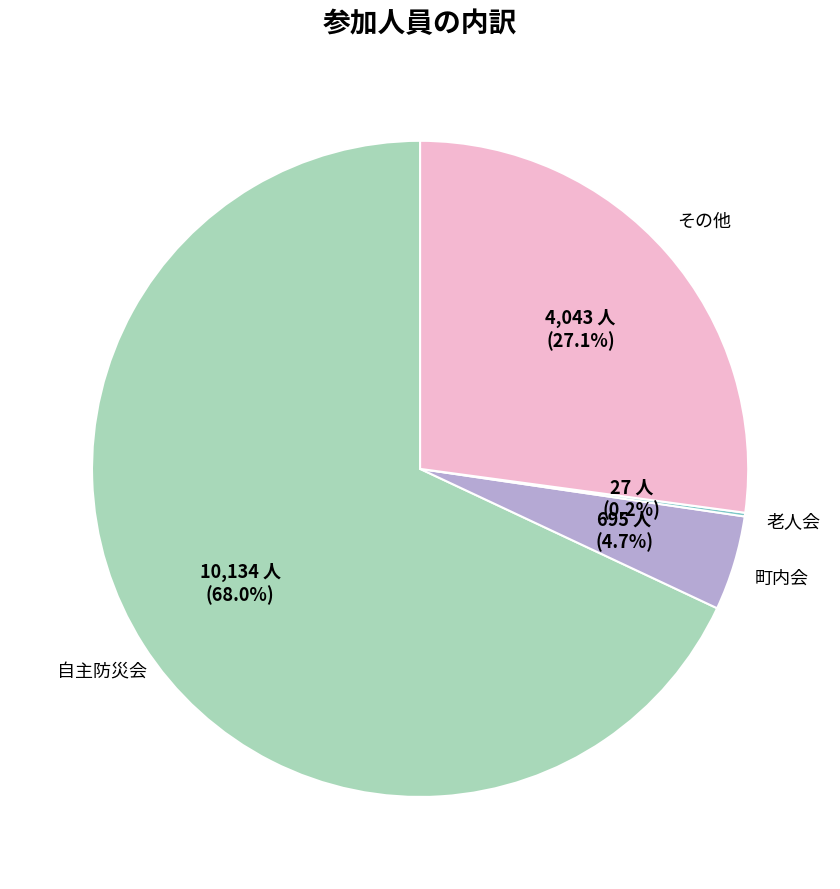

Which category has the biggest portion of the pie?

自主防災会